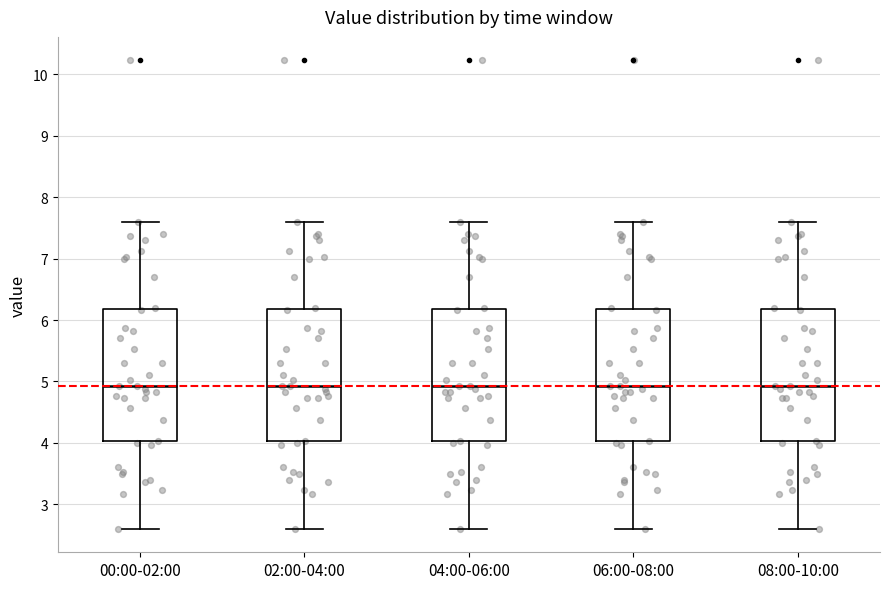

Reading left to right, transcribe this box plot: for each box, give where its median line is, the range the box spans, and where its two whiskers end, as read against the y-axis. The values are not printed on the chart, so give them approximately, as read against the axis.

00:00-02:00: median 4.9, box 4.0 to 6.2, whiskers 2.6 to 7.6
02:00-04:00: median 4.9, box 4.0 to 6.2, whiskers 2.6 to 7.6
04:00-06:00: median 4.9, box 4.0 to 6.2, whiskers 2.6 to 7.6
06:00-08:00: median 4.9, box 4.0 to 6.2, whiskers 2.6 to 7.6
08:00-10:00: median 4.9, box 4.0 to 6.2, whiskers 2.6 to 7.6